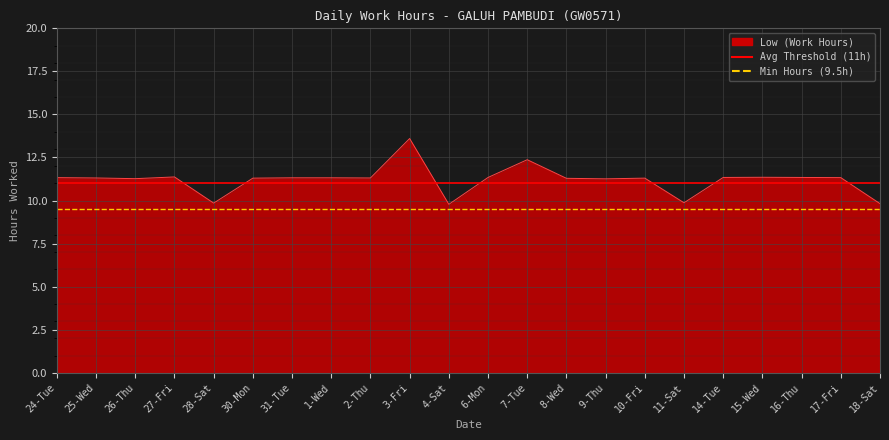

What is the average value of the Avg Threshold (11h) series?

11.0